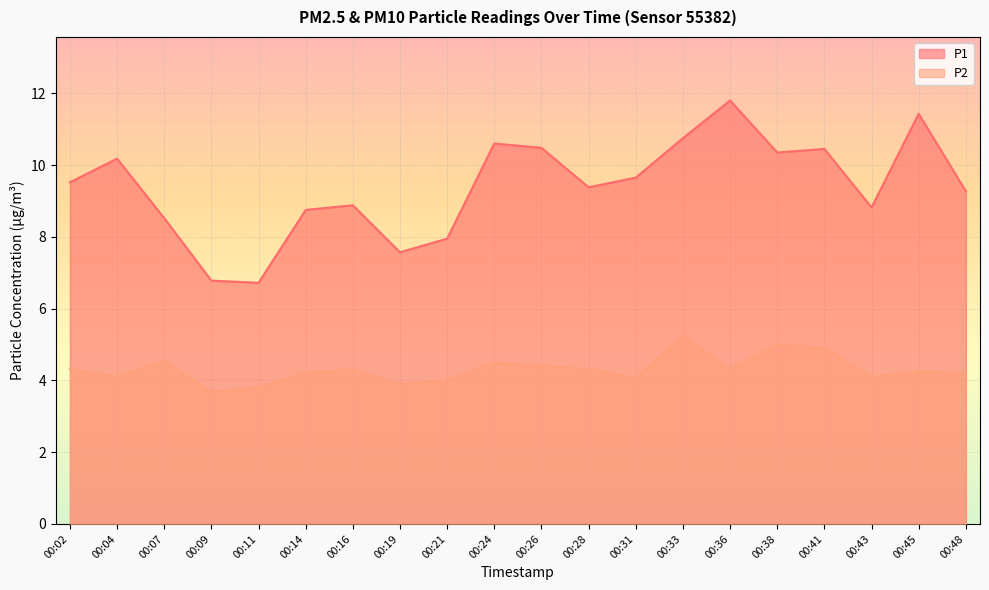

At which category is the sum across all series the highest?

00:36